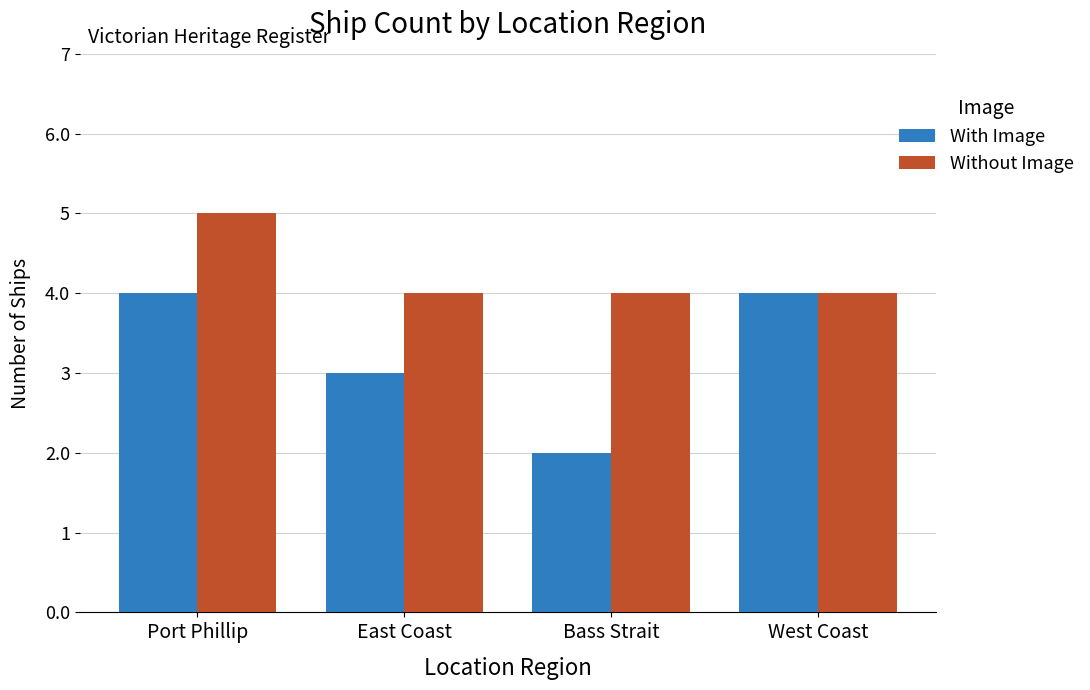

How many bars are there in total?

8